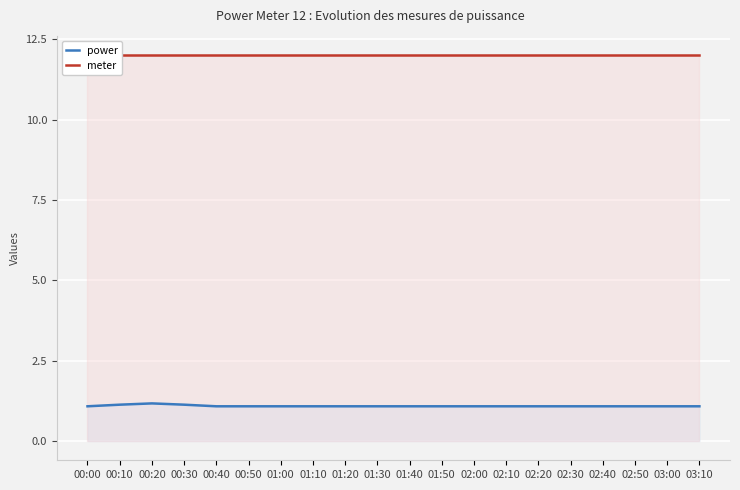

What is the sum of all meter values?

240.0